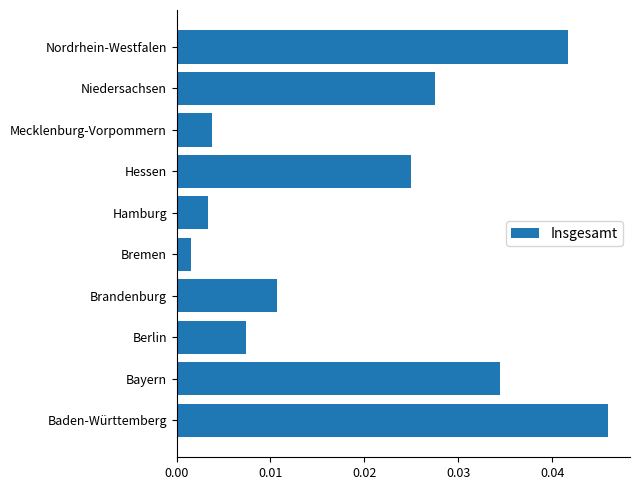

Between Berlin and Nordrhein-Westfalen, which is larger?

Nordrhein-Westfalen